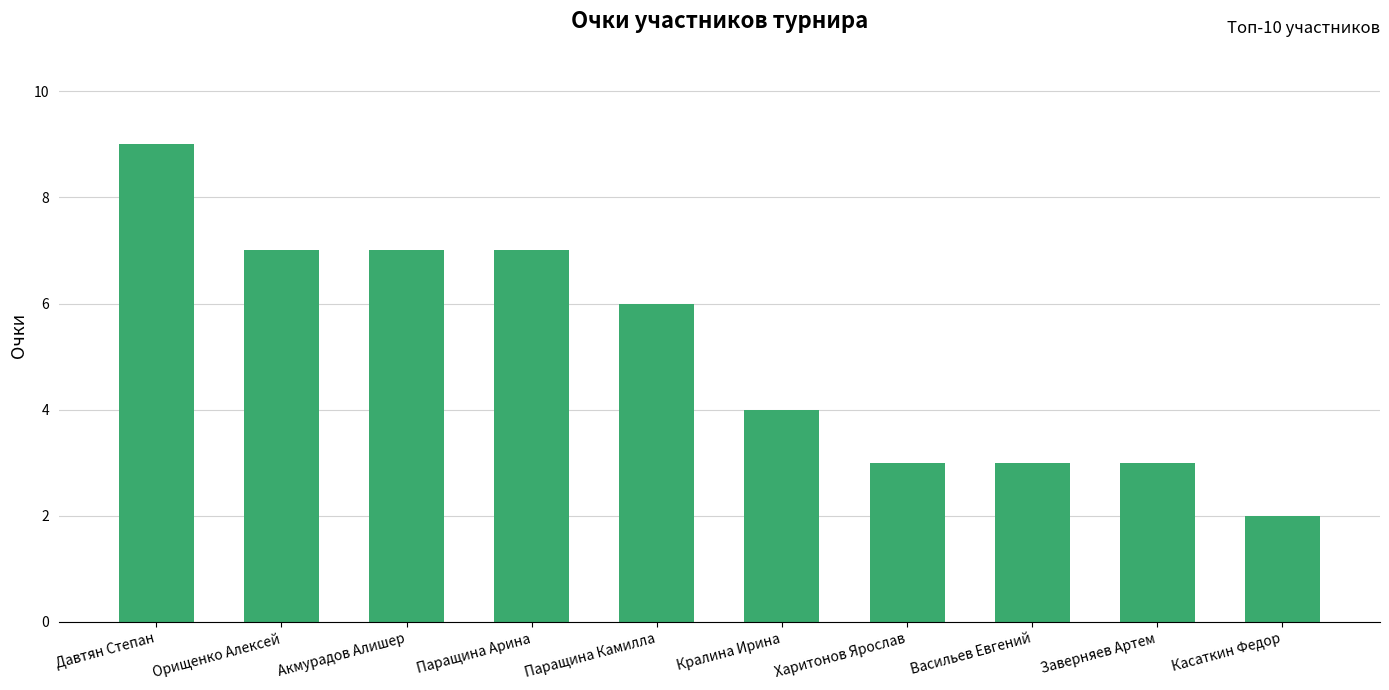

At which category does the chart reach its minimum across all series?

Касаткин Федор